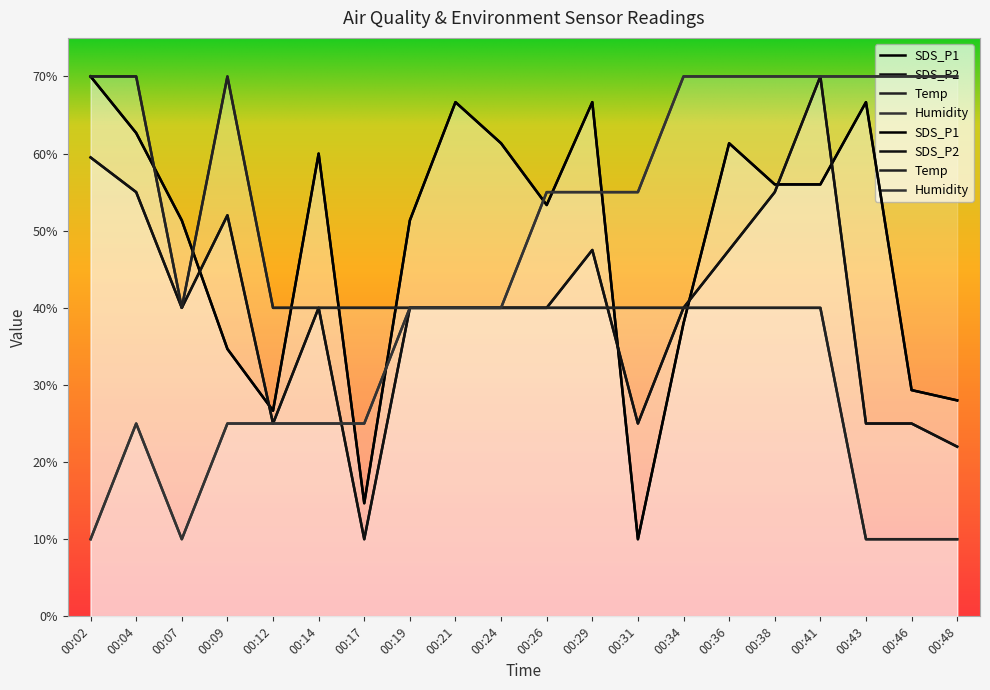

Between 00:43 and 00:12, which is larger?

00:43